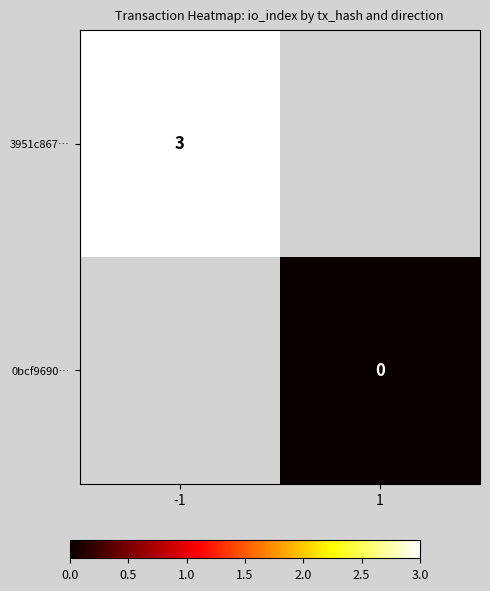

True or false: 3951c867… has a value of 3 at -1.

True